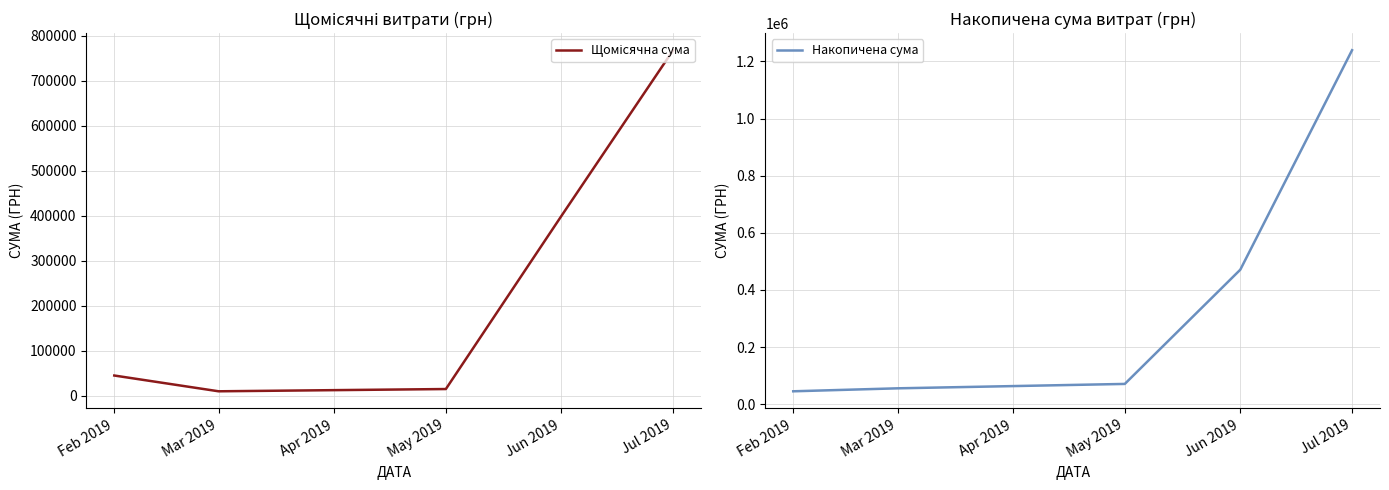

At which label is Накопичена сума closest to 642347?

Jun 2019